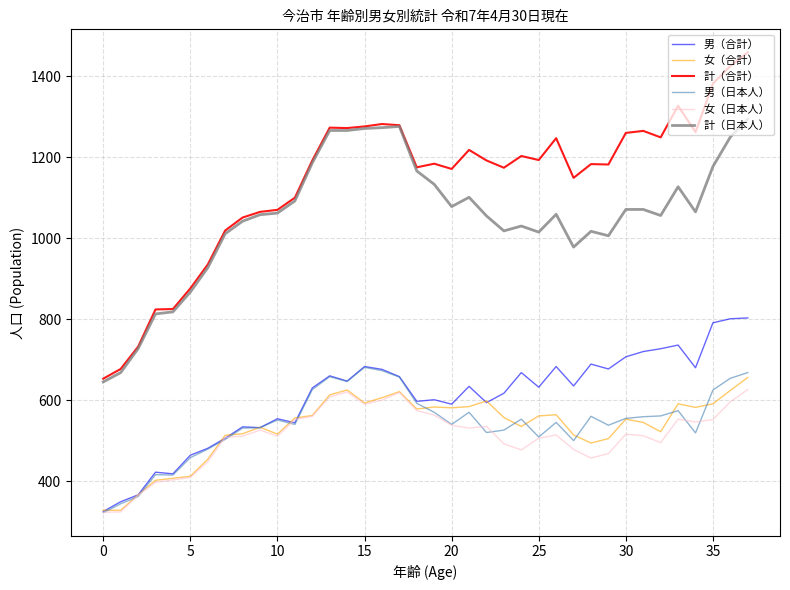

What is the lowest value of the 女（合計） series?

328